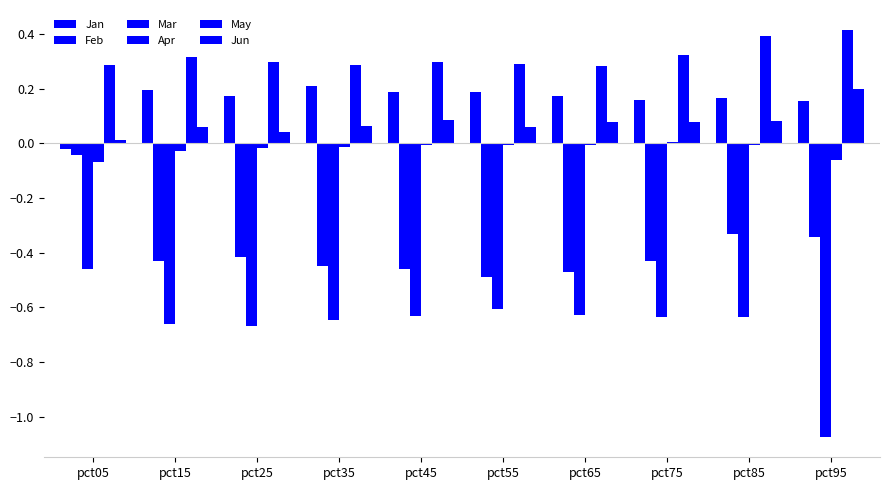

What is the value of the May bar at the 8th from the left?

0.3